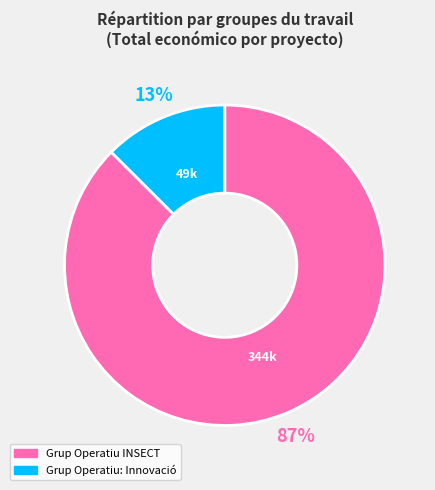

What is the ratio of the value at Grup Operatiu: Innovació to the value at Grup Operatiu INSECT?

0.1